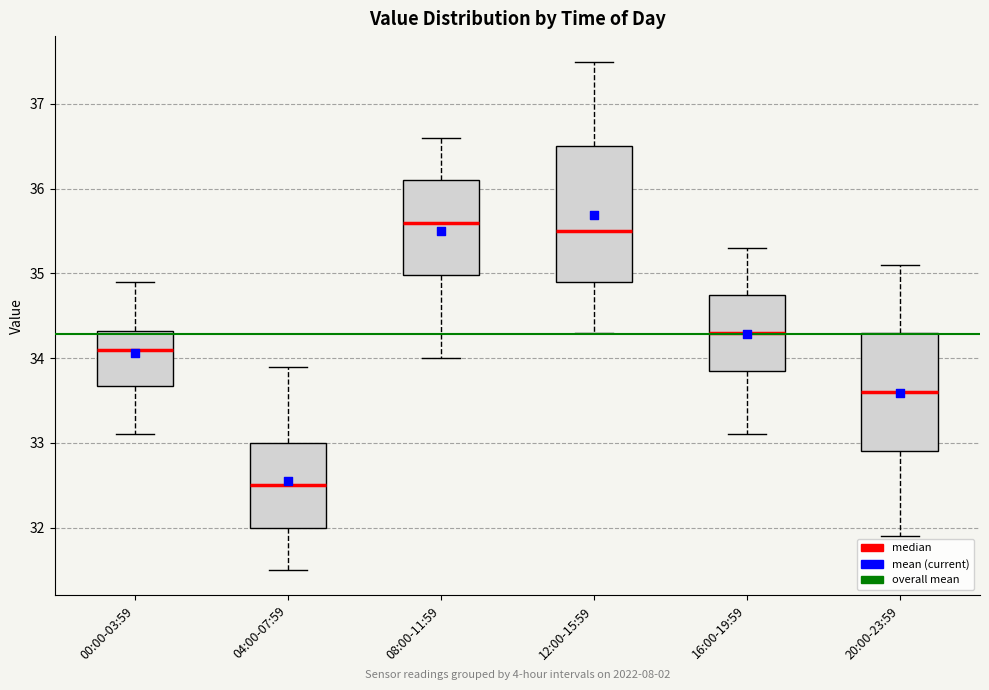

Reading left to right, transcribe this box plot: for each box, give where its median line is, the range the box spans, and where its two whiskers end, as read against the y-axis. The values are not printed on the chart, so give them approximately, as read against the axis.

00:00-03:59: median 34.1, box 33.7 to 34.3, whiskers 33.1 to 34.9
04:00-07:59: median 32.5, box 32.0 to 33.0, whiskers 31.5 to 33.9
08:00-11:59: median 35.6, box 35.0 to 36.1, whiskers 34.0 to 36.6
12:00-15:59: median 35.5, box 34.9 to 36.5, whiskers 34.3 to 37.5
16:00-19:59: median 34.3, box 33.9 to 34.8, whiskers 33.1 to 35.3
20:00-23:59: median 33.6, box 32.9 to 34.3, whiskers 31.9 to 35.1